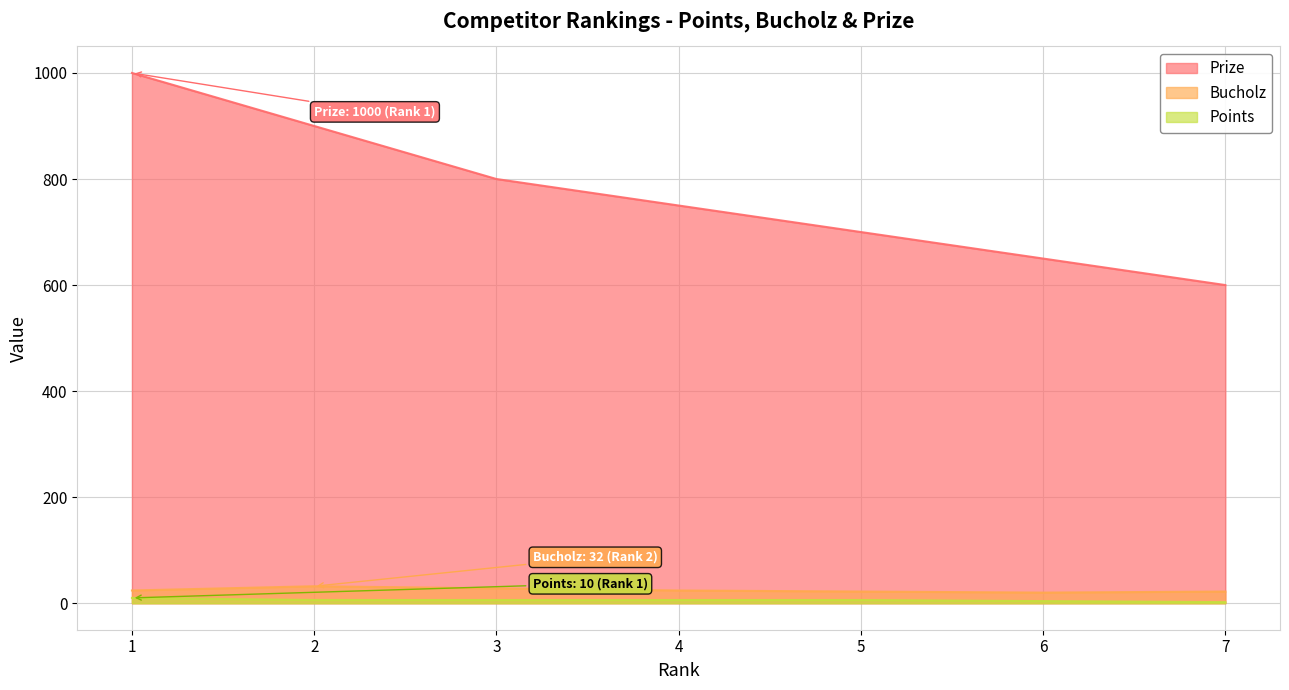

What is the average value of the Prize series?

771